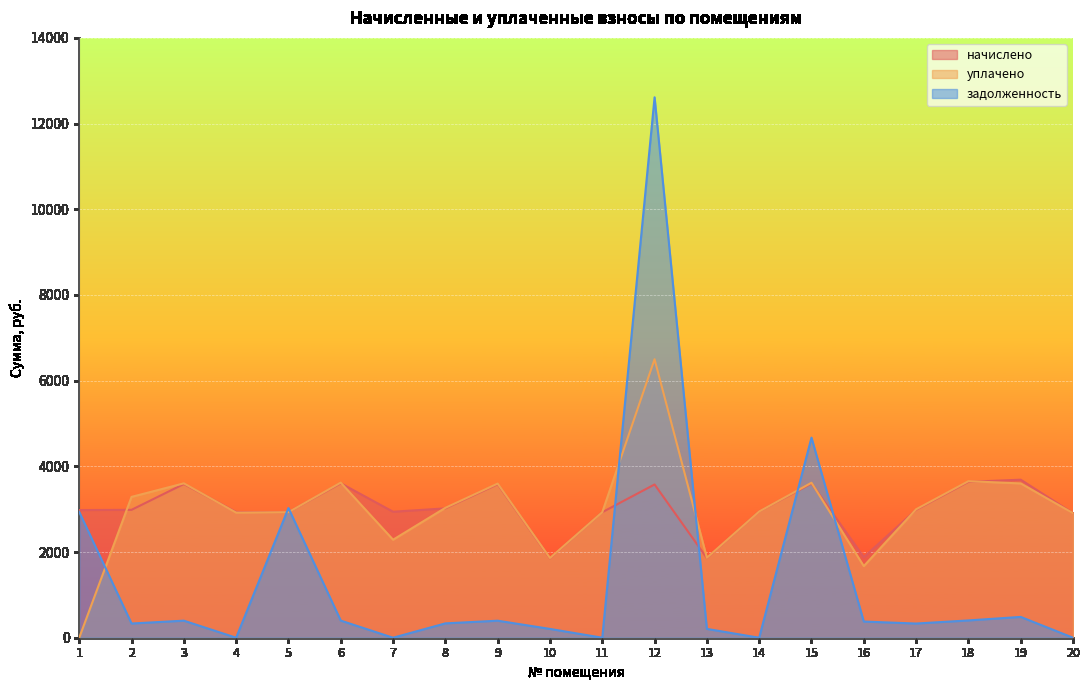

Between 7 and 15, which series saw the biggest shift?

задолженность